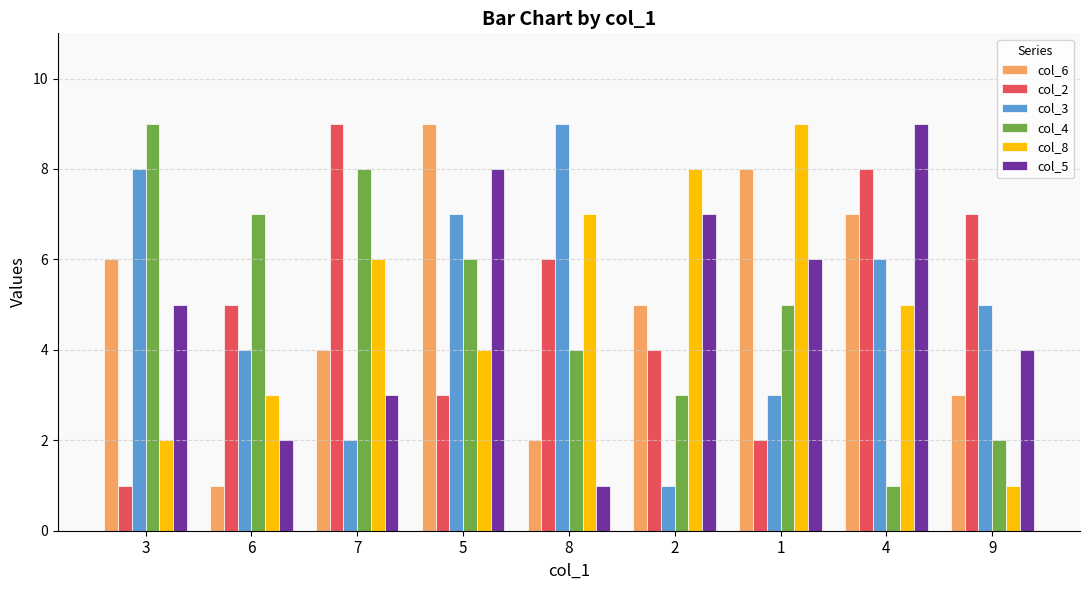

How many groups of bars are there?

9